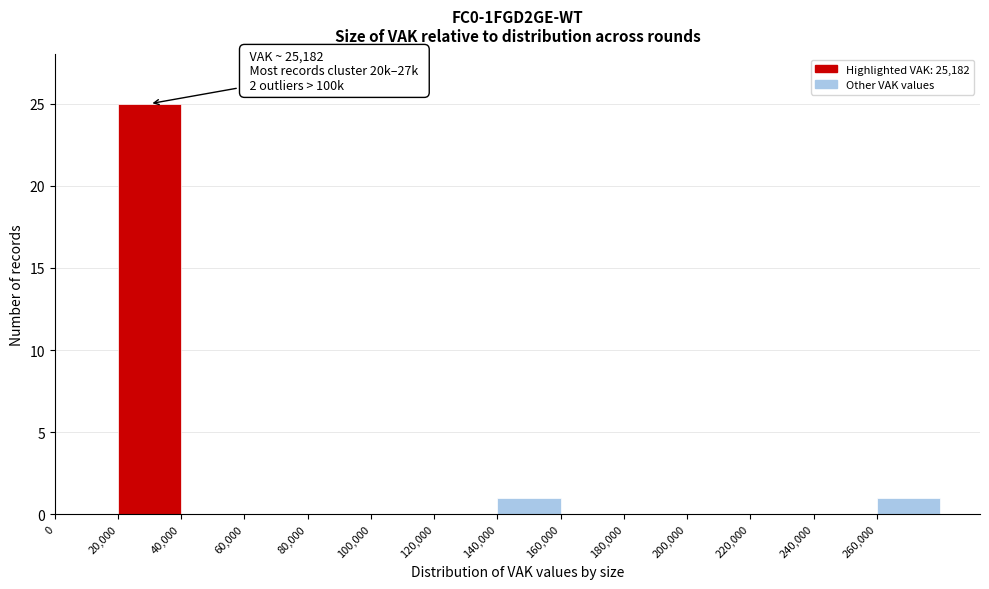

Over which range of the x-axis is the bar tallest?

20000 to 40000